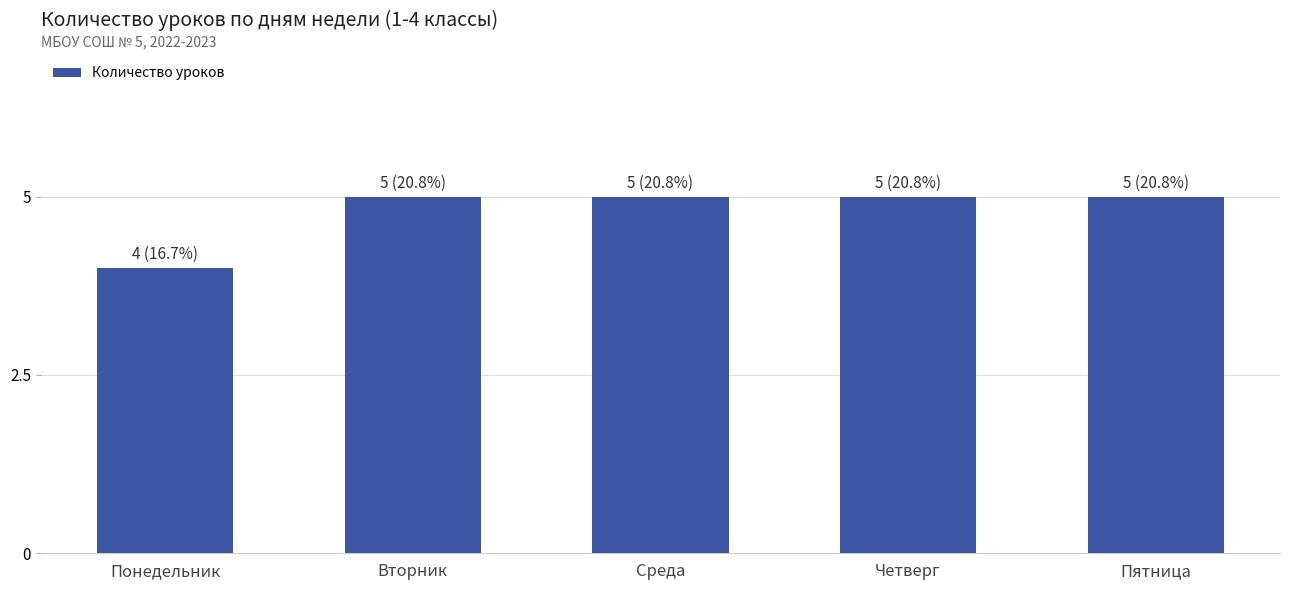

What is the difference between the values at Понедельник and Пятница?

1